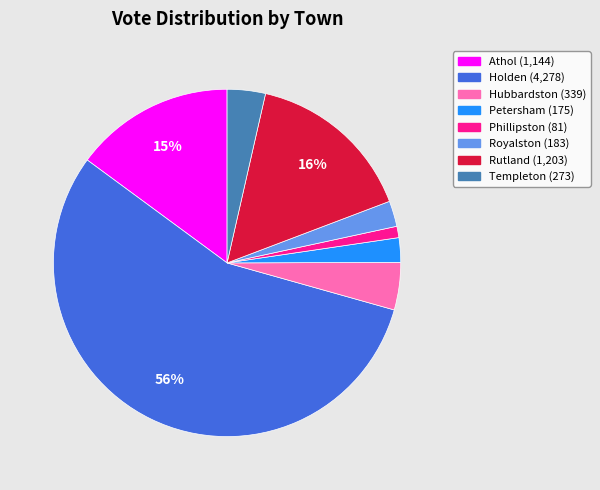

Is the sum of Athol and Rutland greater than half?

No